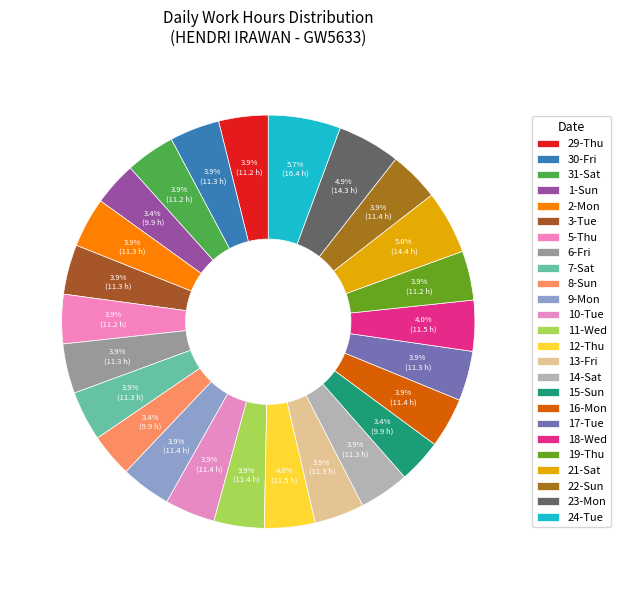

The 17-Tue slice represents 1% of the pie. True or false?

False